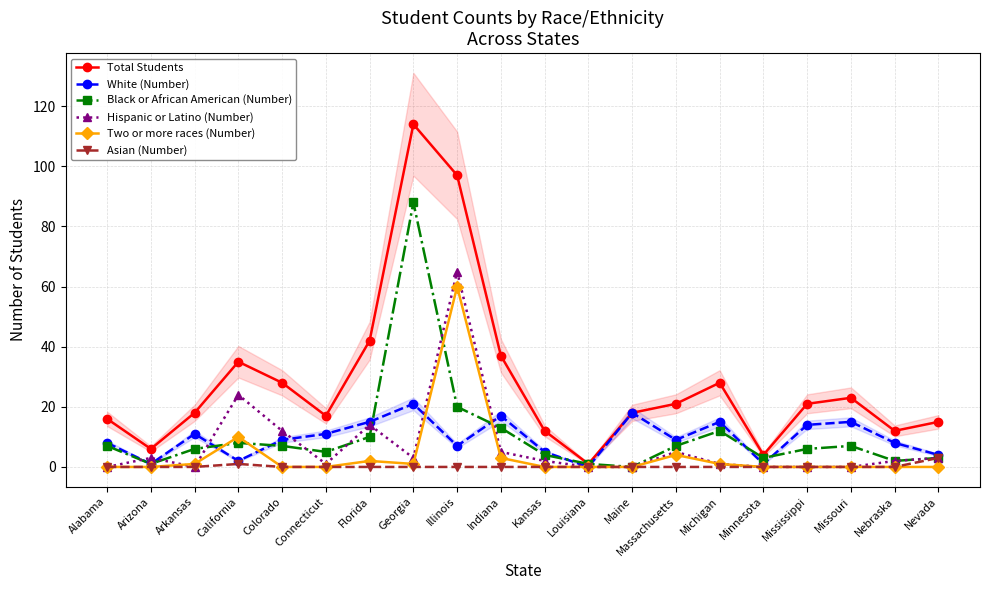

How many interior local peaks does the Two or more races (Number) series have?

4